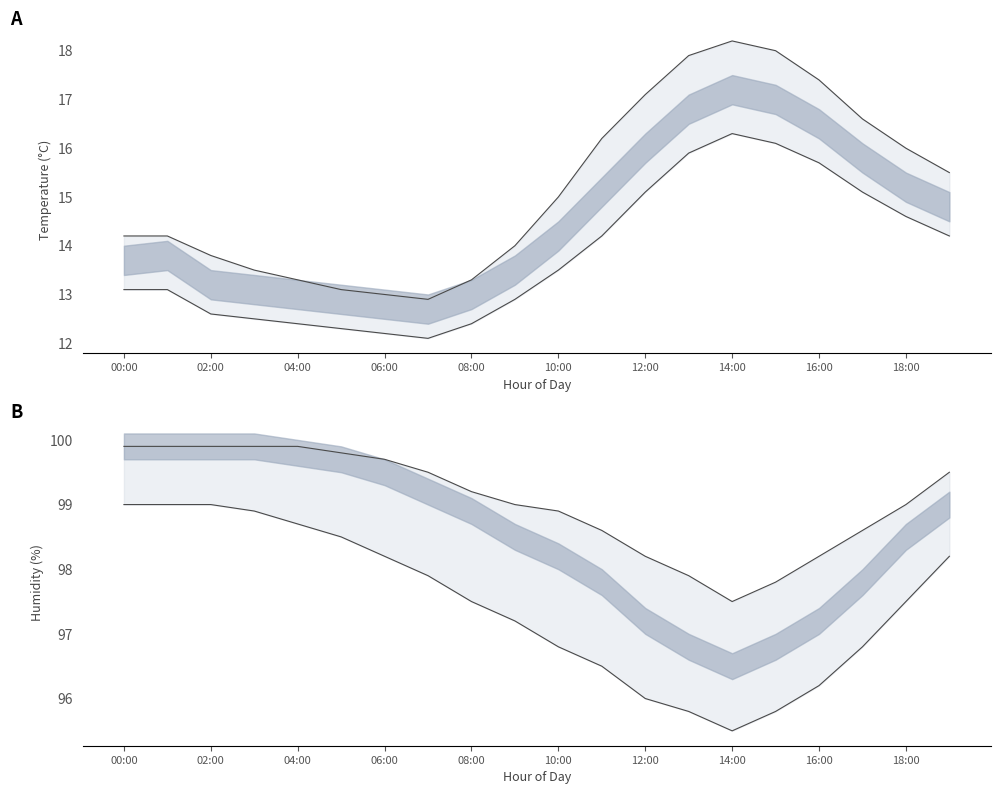

What is the label of the 5th point from the right?

15